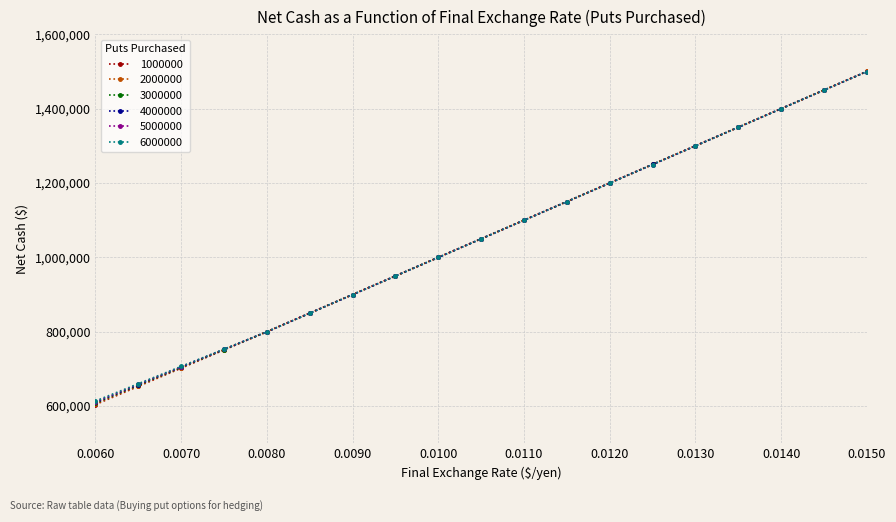

What is the maximum value for 5000000?

1499580